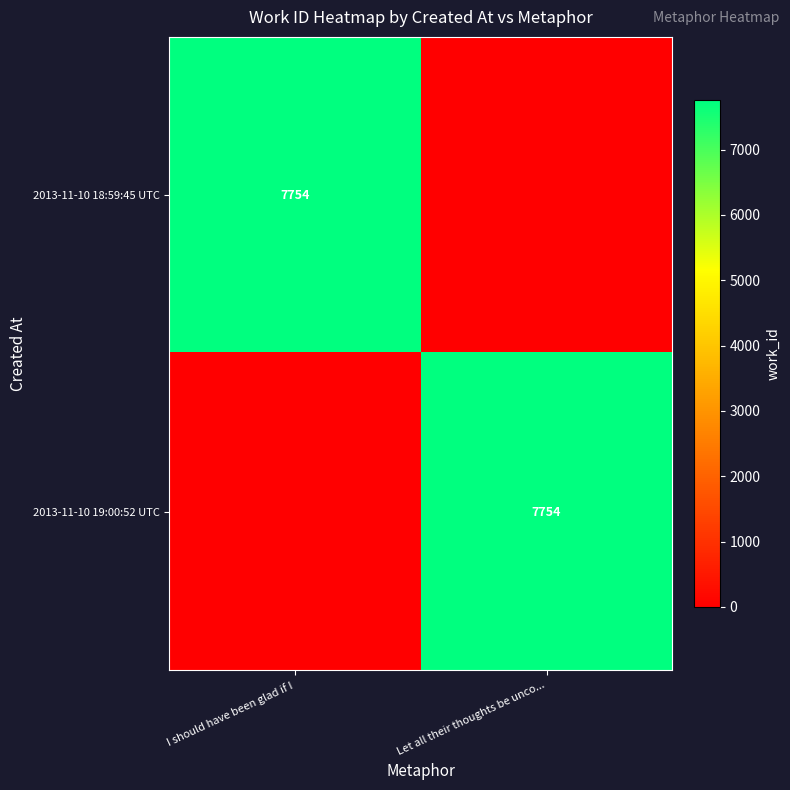

Is it true that 2013-11-10 19:00:52 UTC equals 7754 at Let all their thoughts be unco...?

True